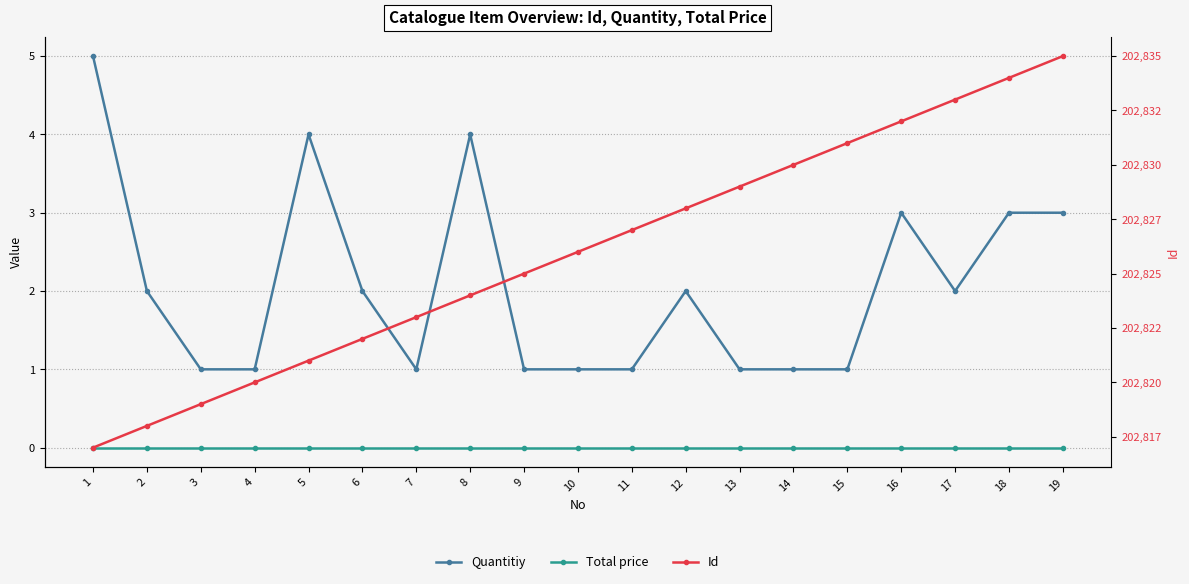

What are all the series names shown in the legend?

Quantitiy, Total price, Id